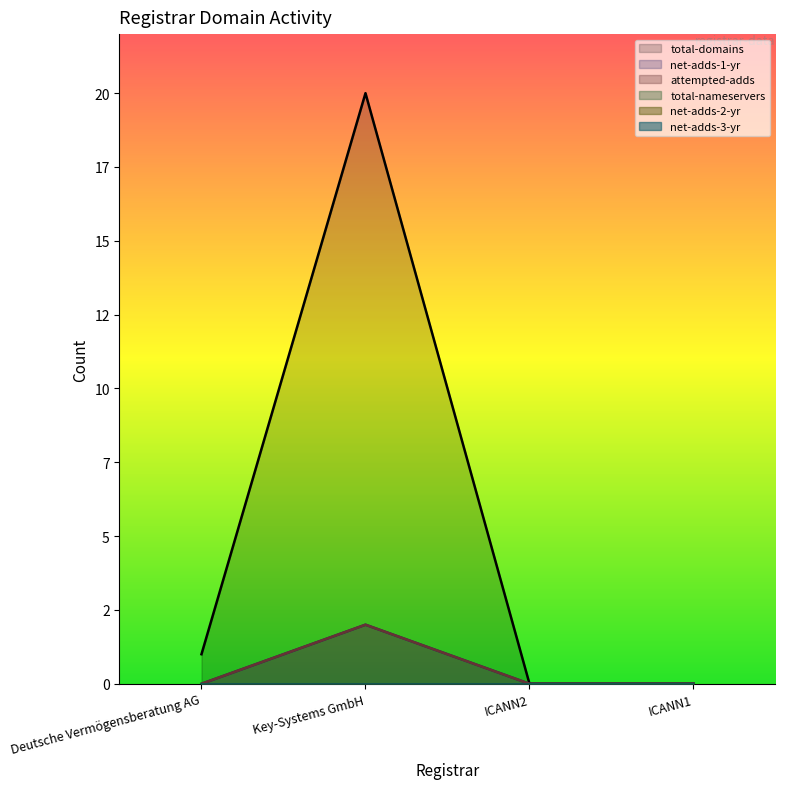

What is the sum of all total-domains values?

21